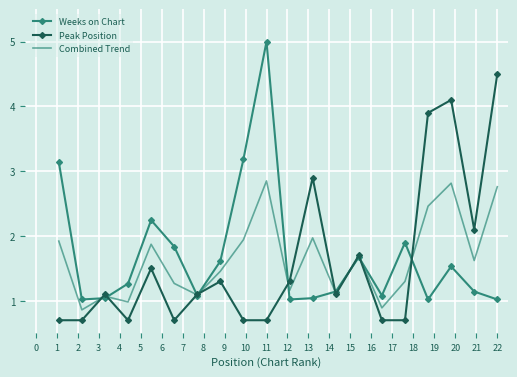

What is the maximum value for Peak Position?

4.5